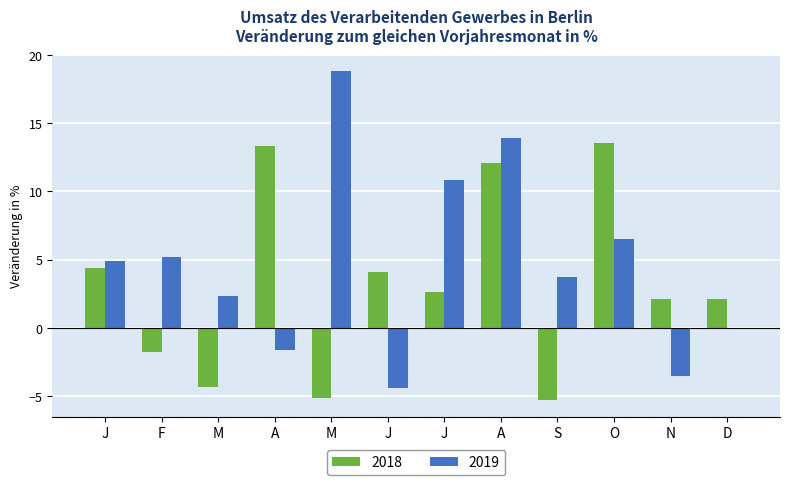

What is the greatest value displayed?

18.8